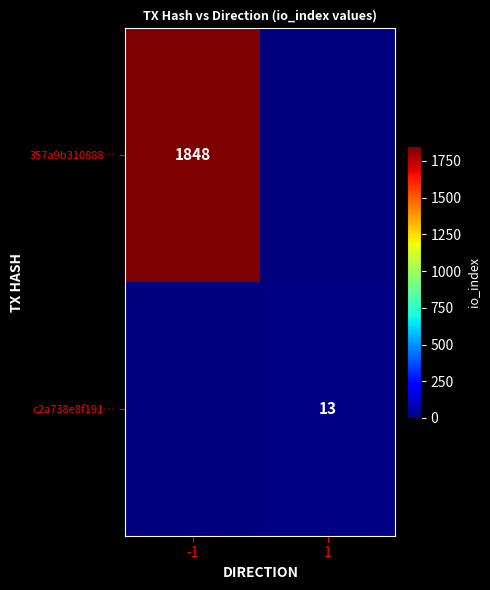

What is the total value across all series at -1?

1848